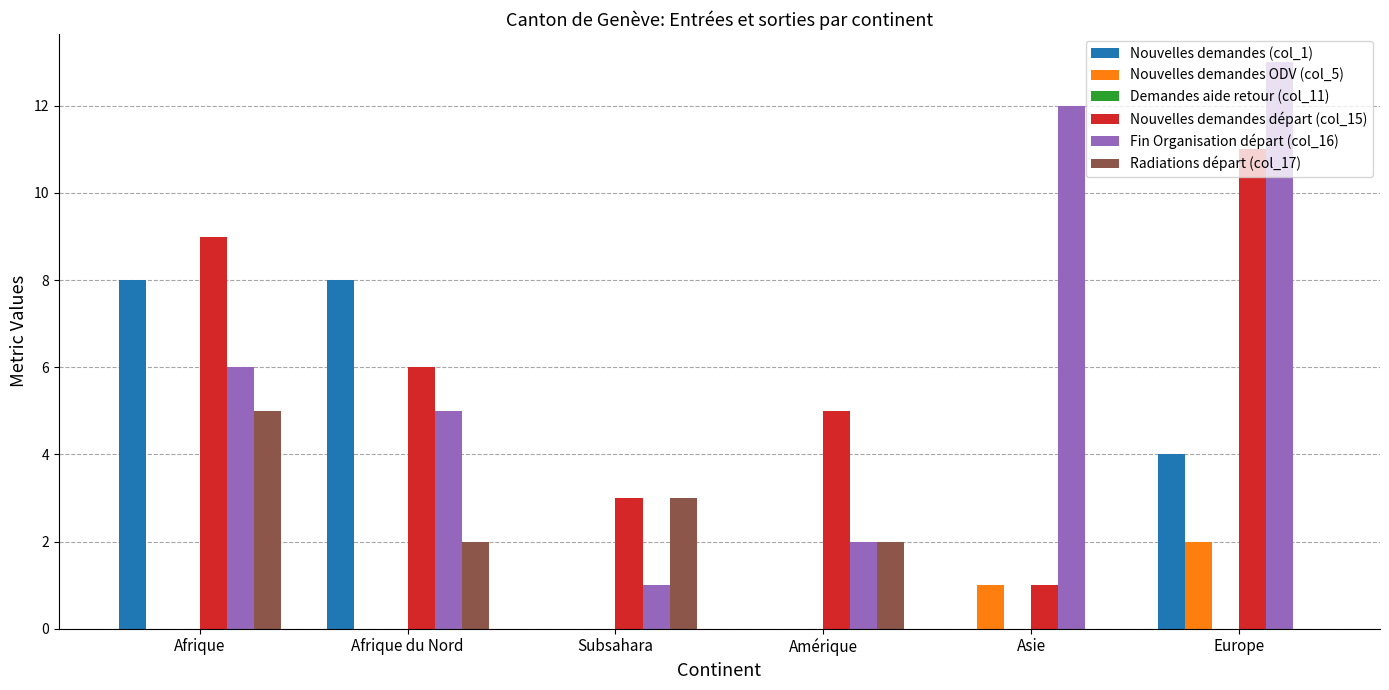

How many series are shown in this chart?

5